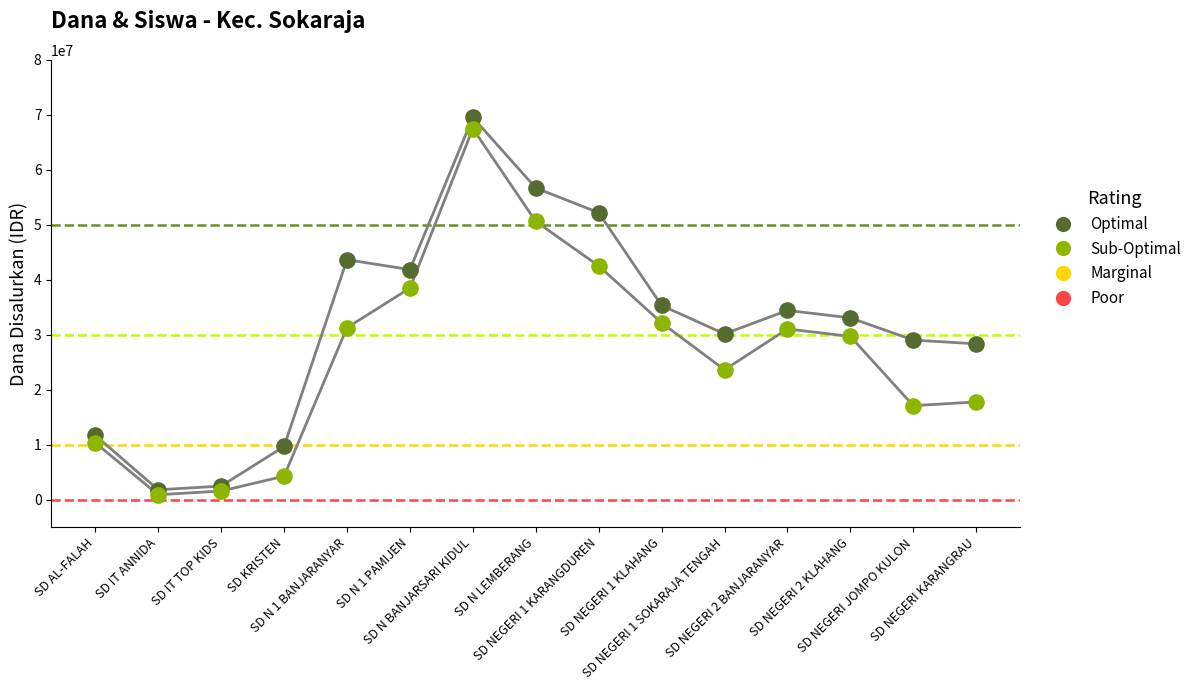

Across all data points, what is the range of Y values (max minus min)?

68625000